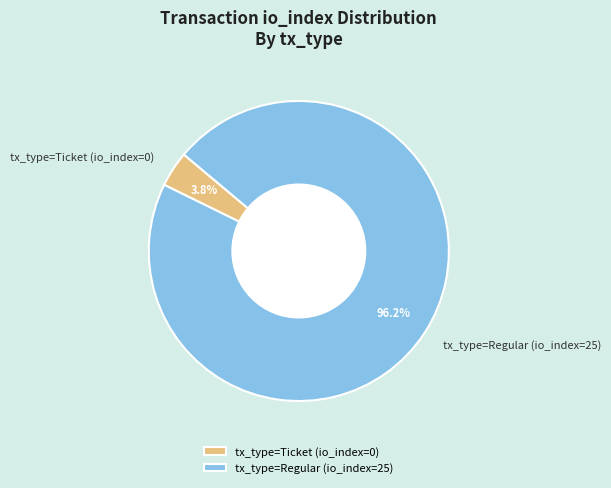

Does any single category account for the majority?

Yes